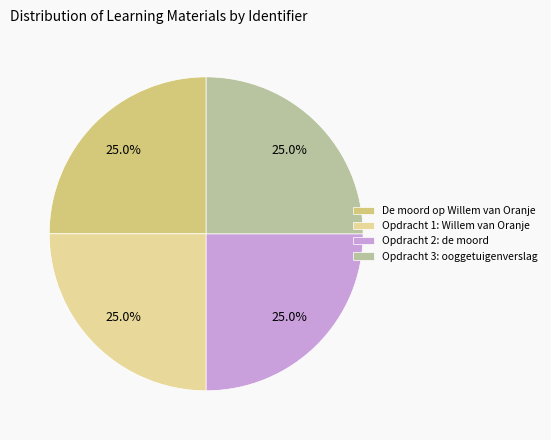

To the nearest percent, what is the combined percentage of De moord op Willem van Oranje and Opdracht 1: Willem van Oranje?

50%